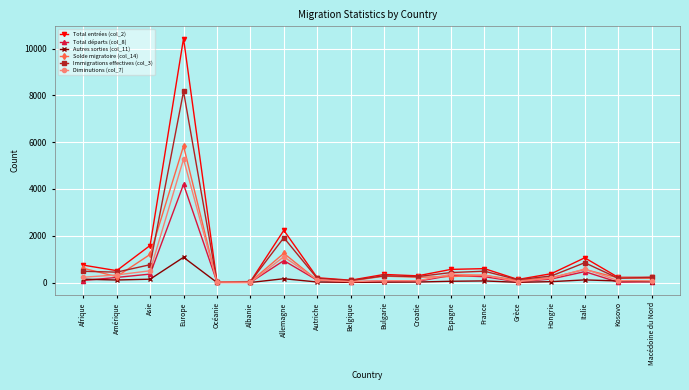

Which category has the highest value across all series?

Europe